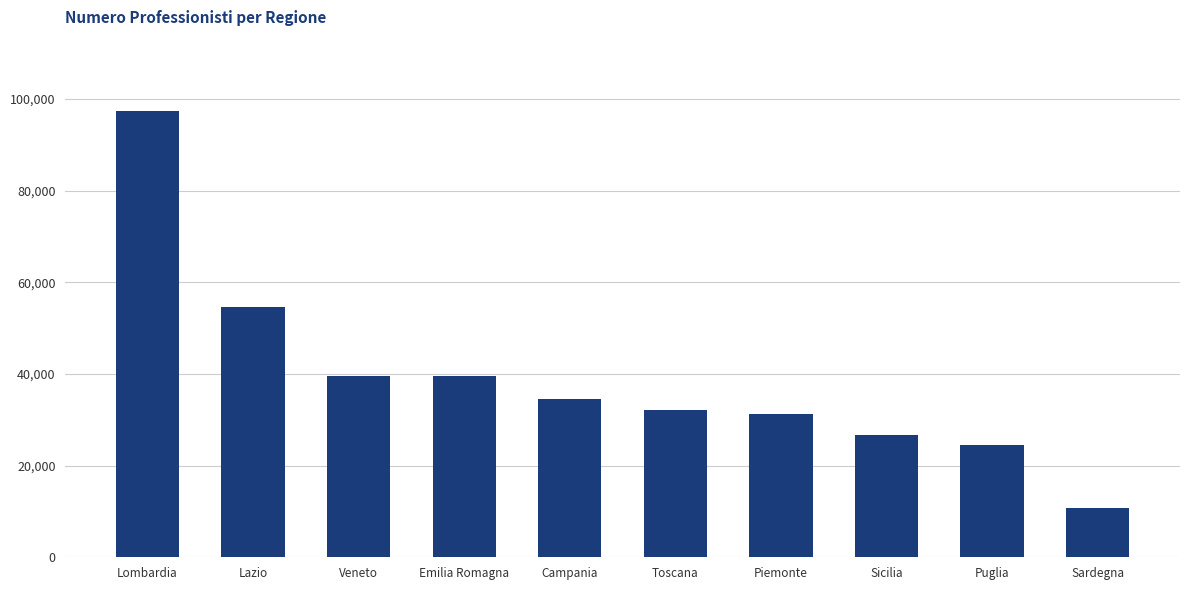

What is the label of the 8th bar from the left?

Sicilia